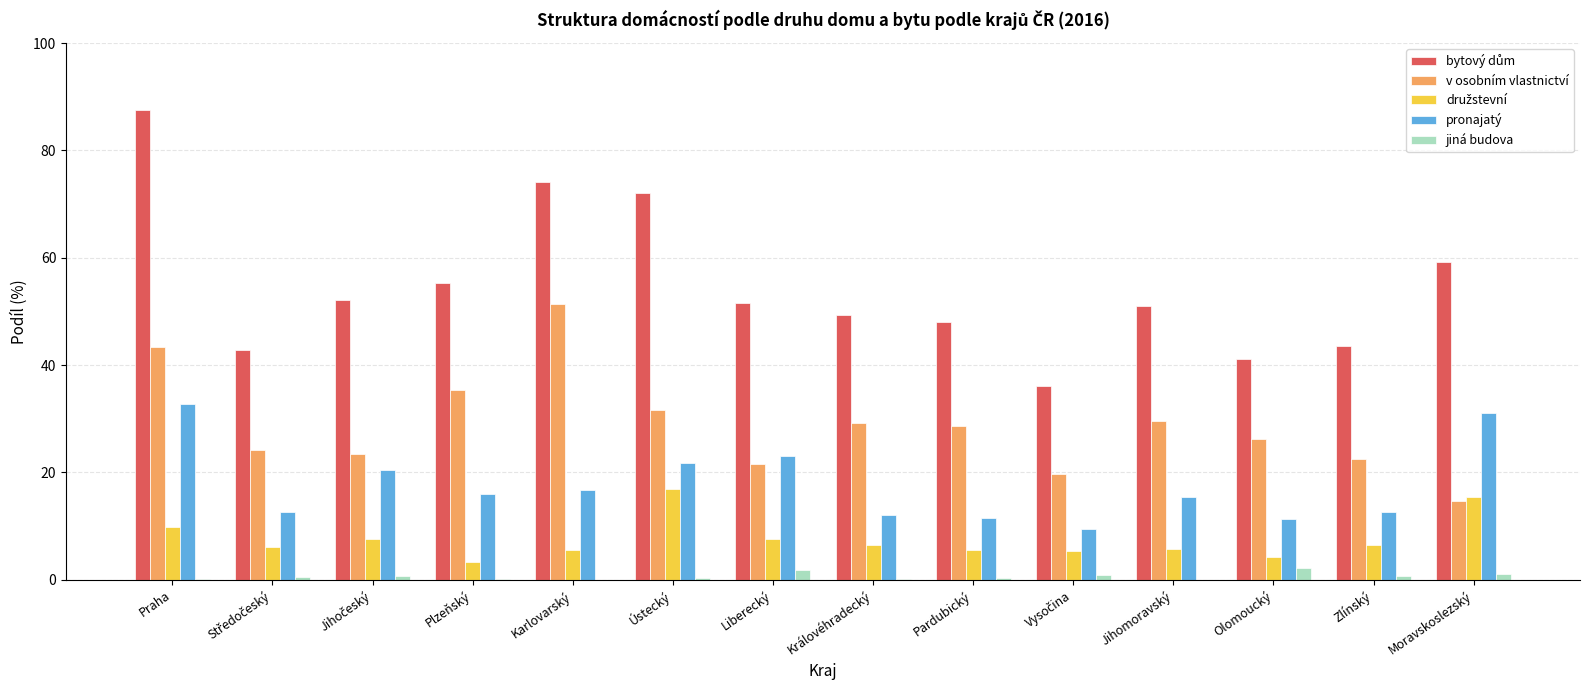

At which label does pronajatý reach its peak?

Praha